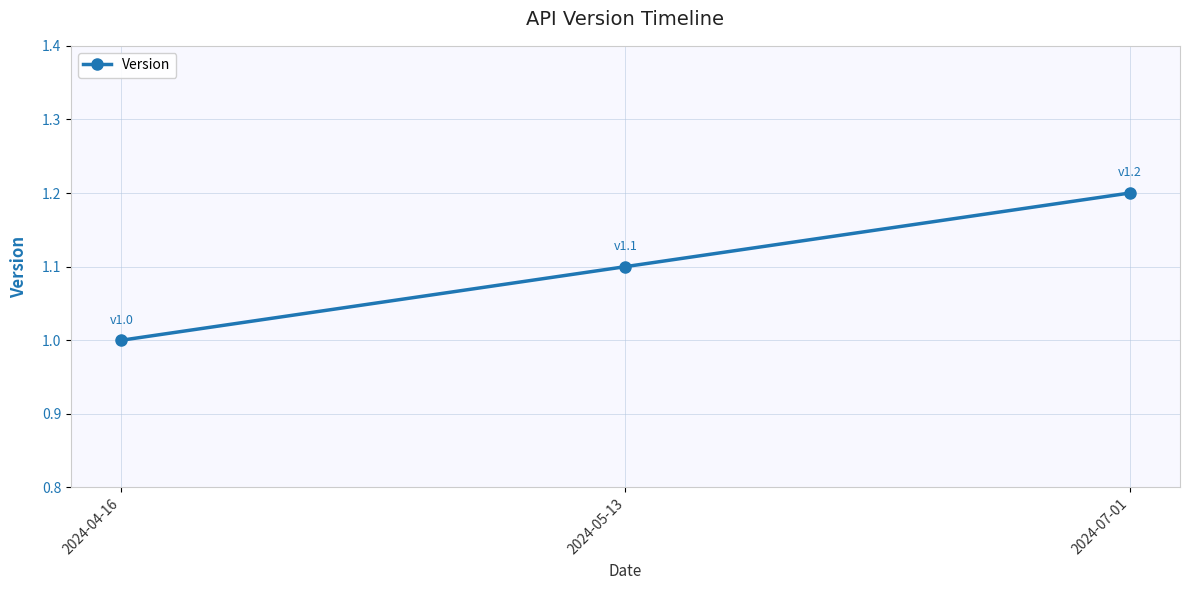

List the labels in order of value, largest first.

2024-07-01, 2024-05-13, 2024-04-16